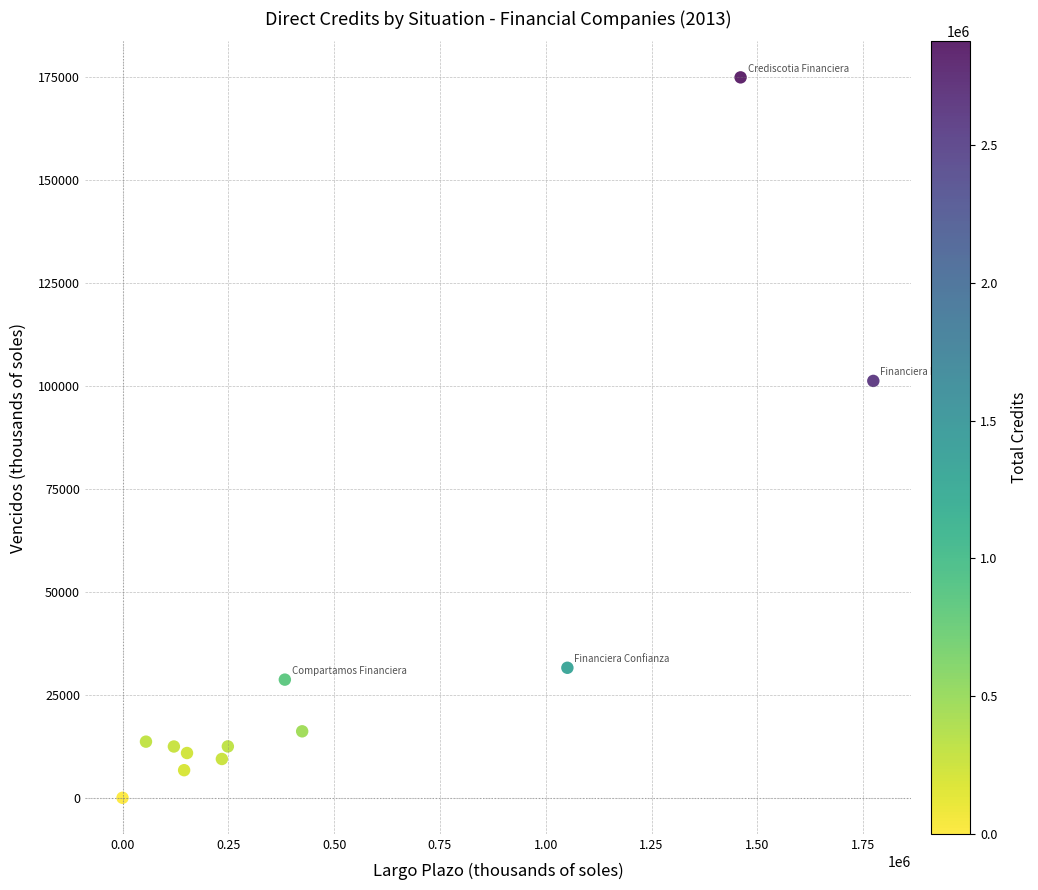

What is the average X value?

504331.9